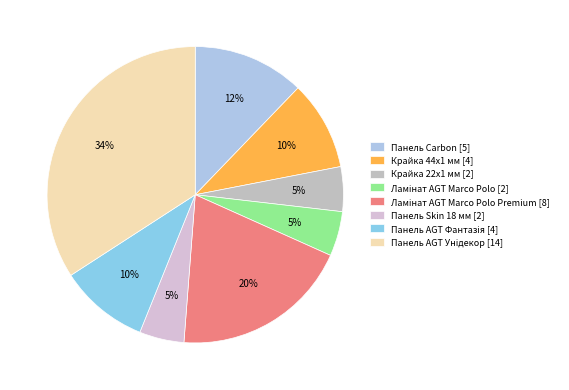

How many slices are in this pie chart?

8